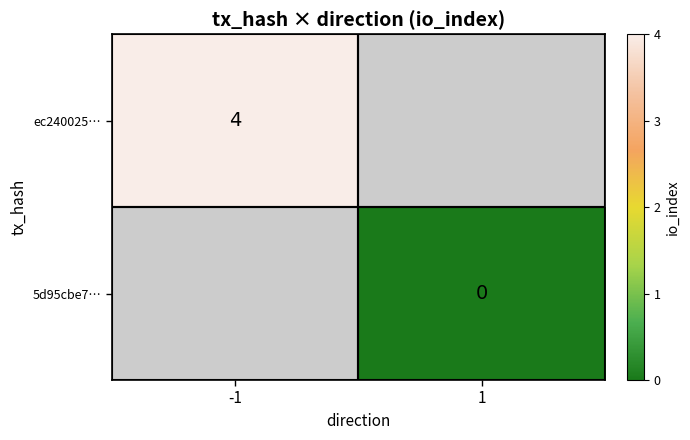

True or false: ec240025… has a value of 4 at -1.

True